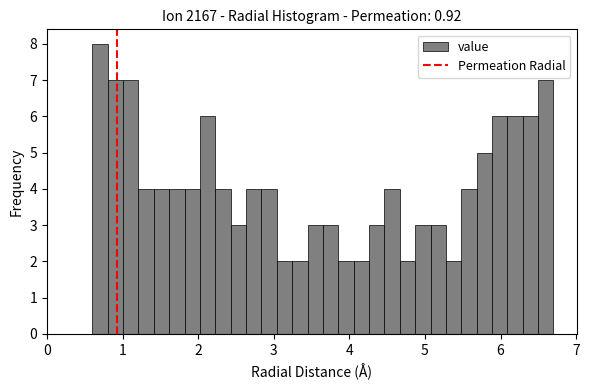

Read against the x-axis, roughly where is the centre of the tallest bar?

0.7